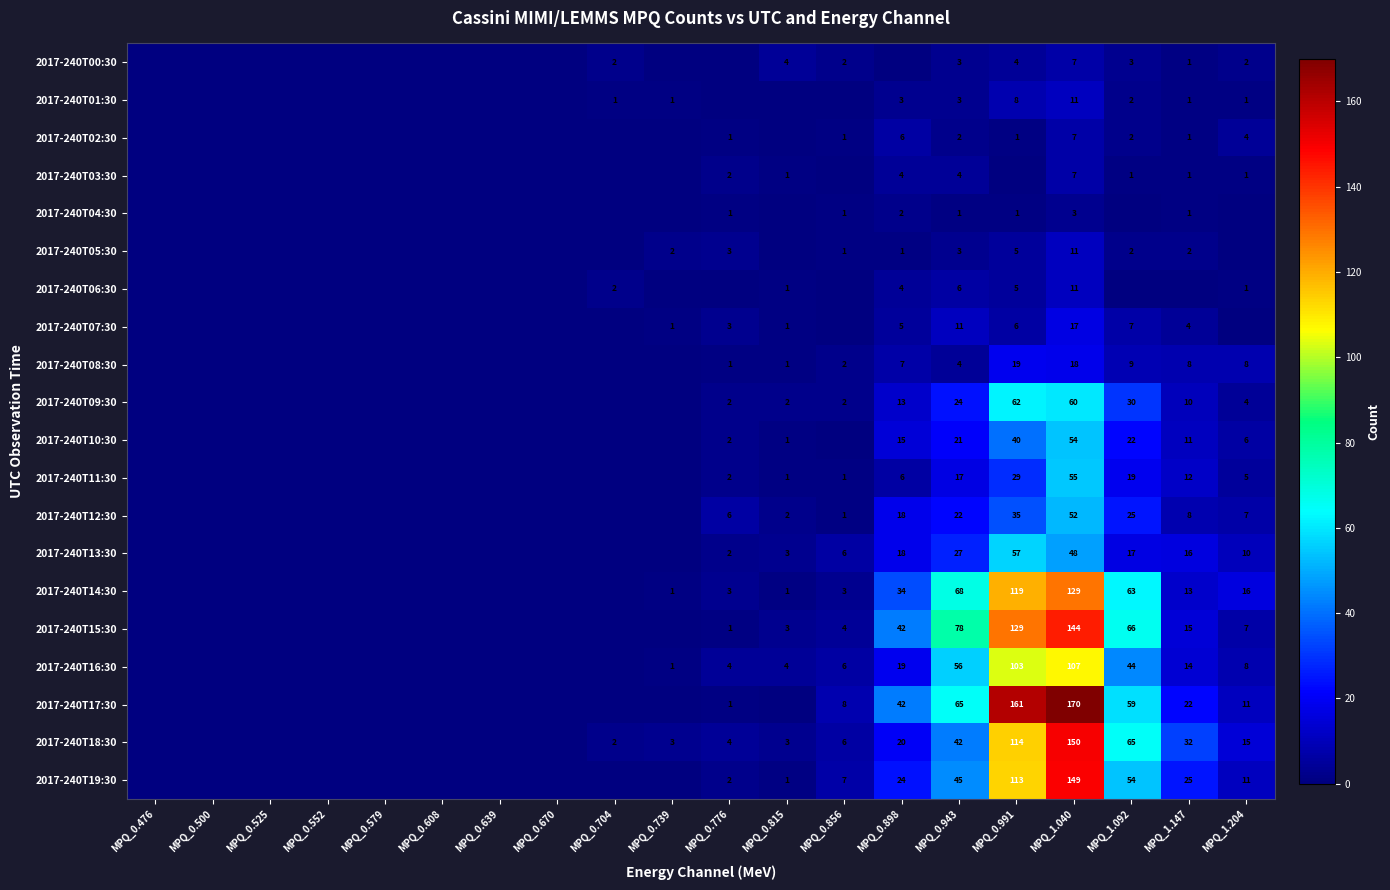

Which label corresponds to the smallest value in the chart?

MPQ_0.476